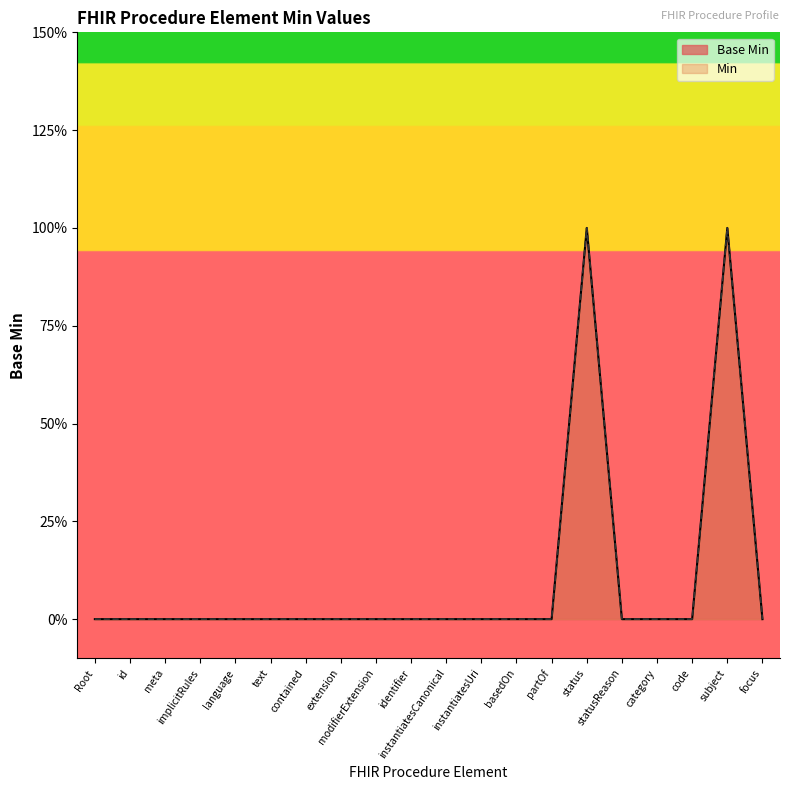

True or false: the data shows 0 at 0.

True